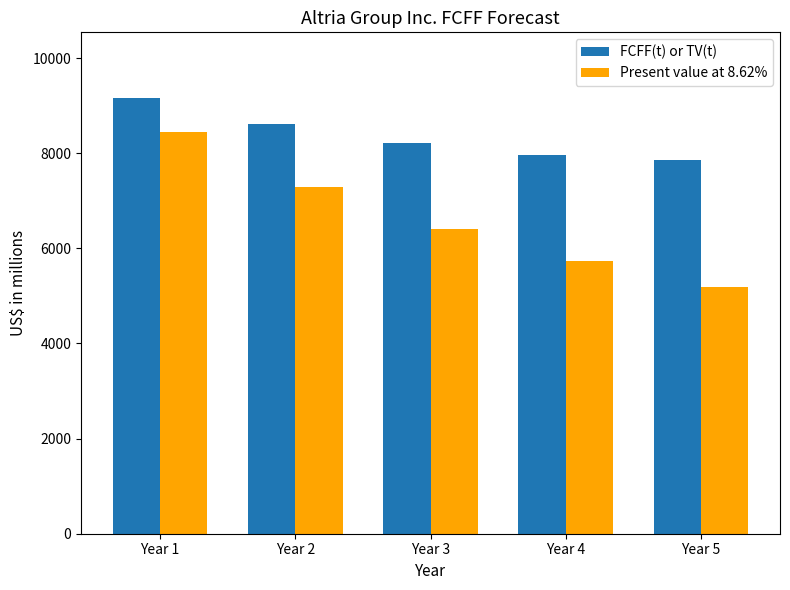

Reading right to left, extract all data points from this chart.

FCFF(t) or TV(t): Year 5=7851	Year 4=7968	Year 3=8215	Year 2=8607	Year 1=9165
Present value at 8.62%: Year 5=5192	Year 4=5724	Year 3=6410	Year 2=7294	Year 1=8437